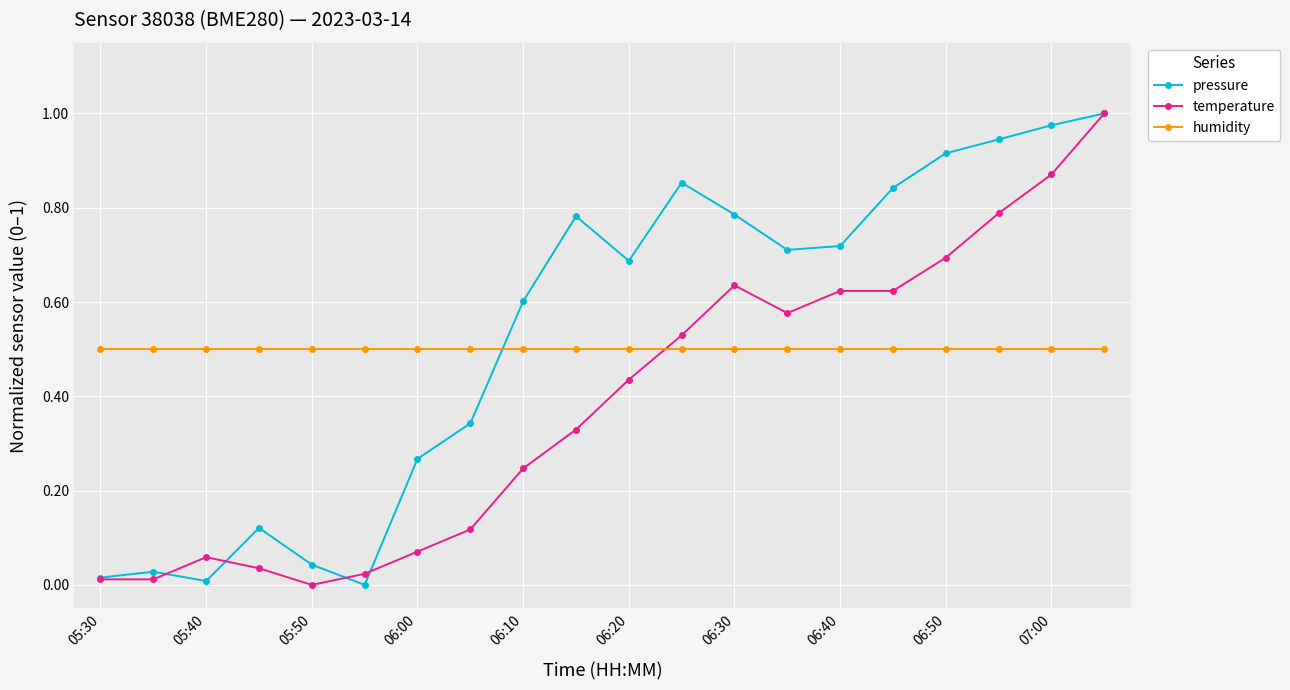

What are all the series names shown in the legend?

pressure, temperature, humidity